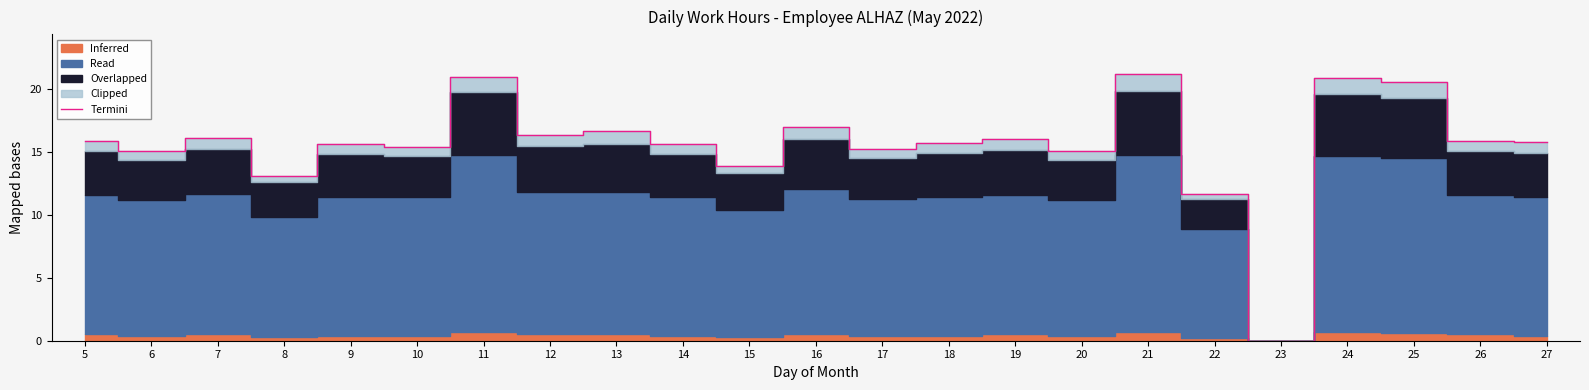

True or false: the data has more than 2 interior local peaks.

True